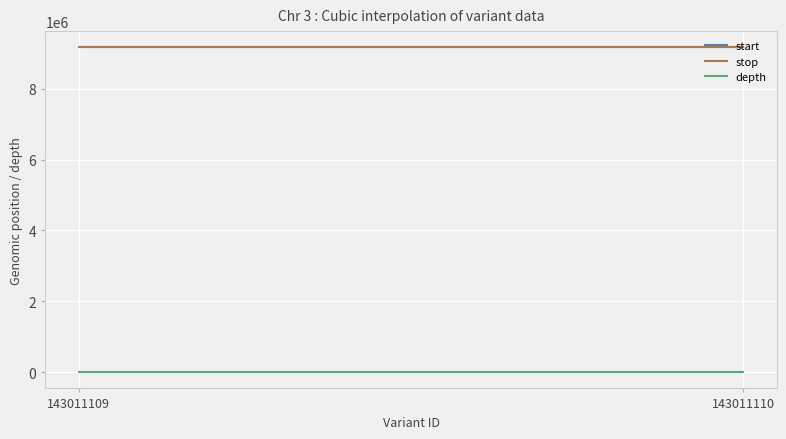

What is the maximum value for stop?

9170837.0